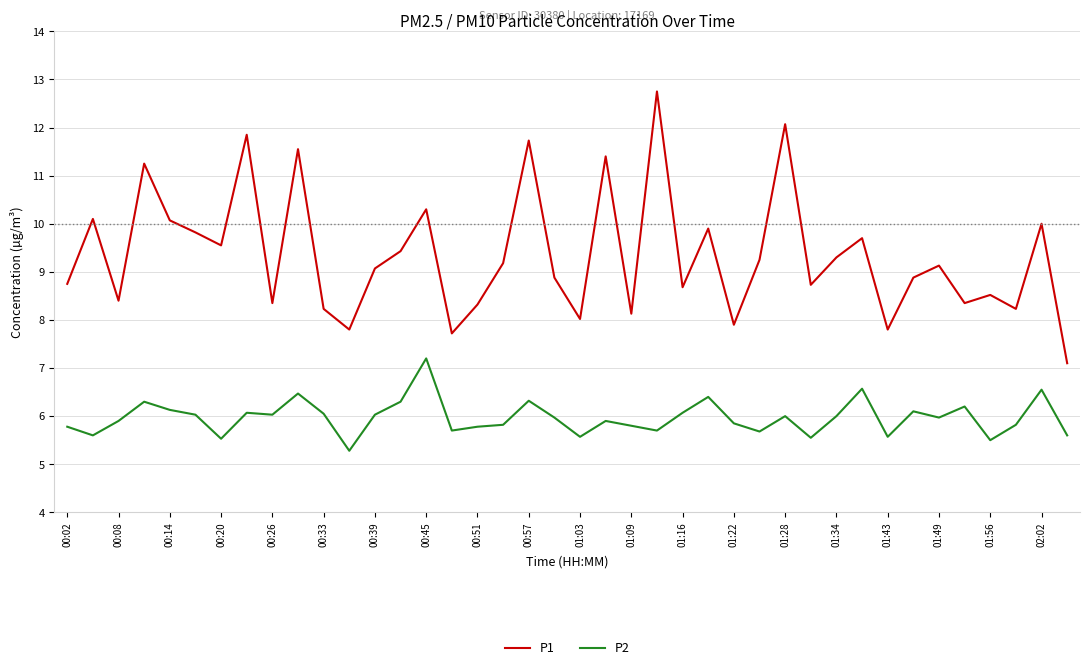

What is the highest value of the P1 series?

12.8